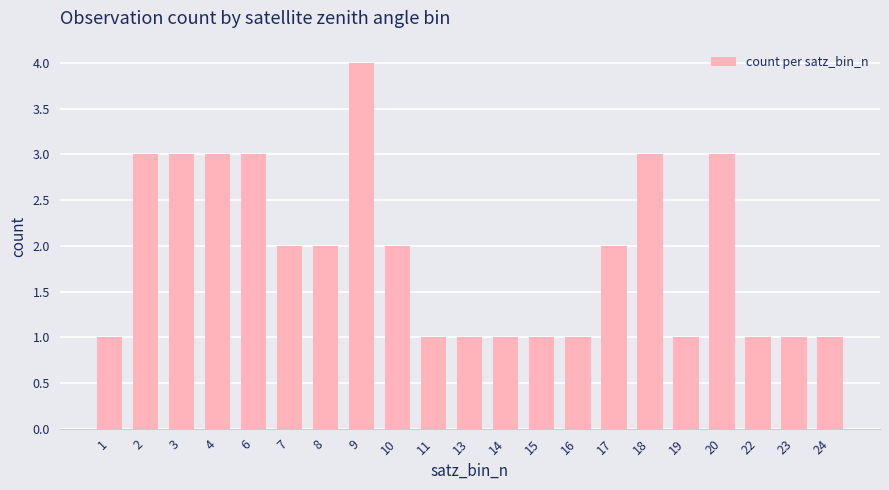

True or false: the data shows 0 at 13.

False